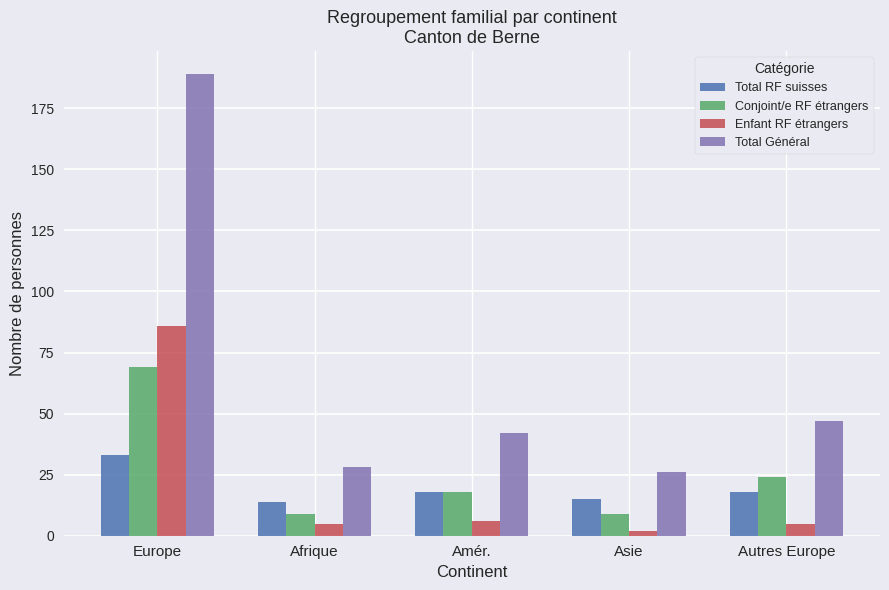

What is the label of the 5th bar from the right?

Europe